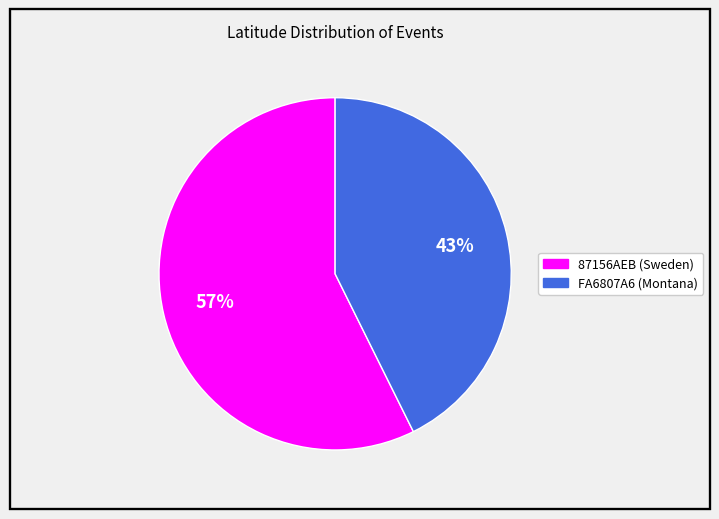

To the nearest percent, what is the average slice percentage?

50%